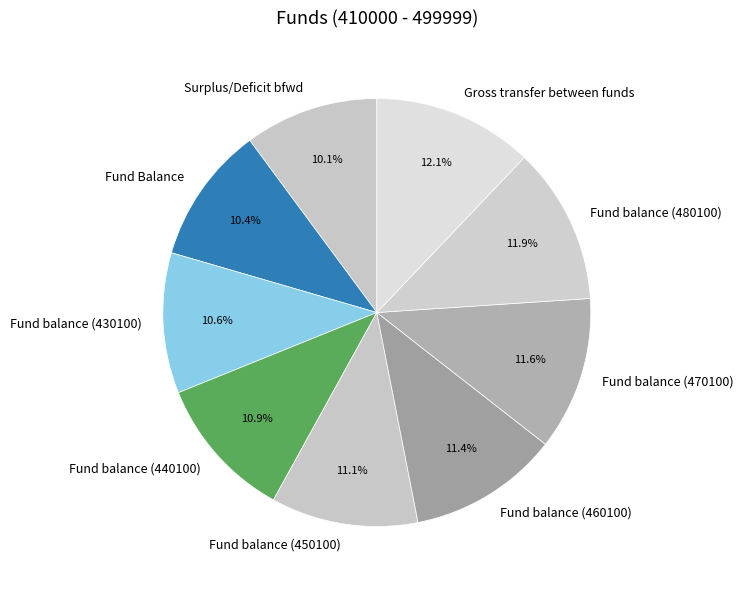

Between Fund balance (470100) and Fund balance (430100), which is larger?

Fund balance (470100)